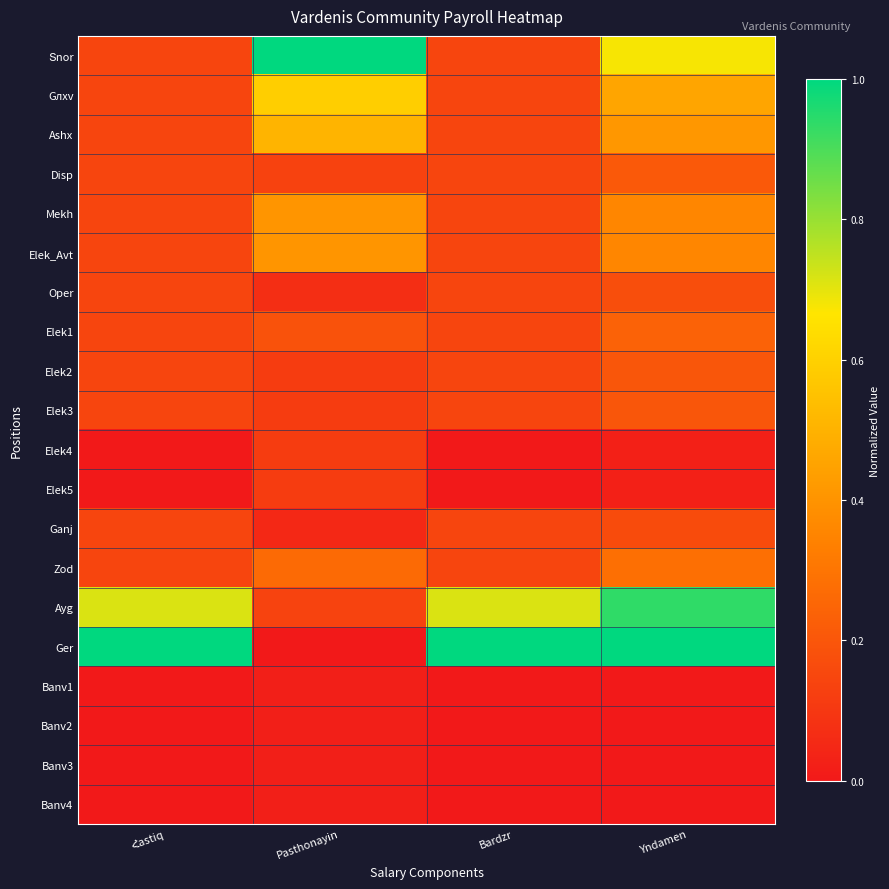

Which series changed the most between Հastiq and Yndamen?

Տnor